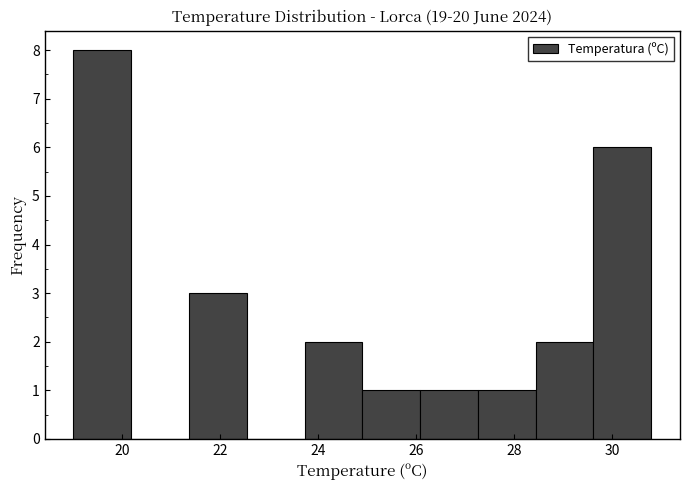

Reading left to right, transcribe this chart: for each bar, give the range it covers on the x-axis and its height. Neither the bar edges nor the heights are printed on the chart, so give them approximately, as read against the axes.

19.00 to 20.18: 8
20.18 to 21.36: 0
21.36 to 22.54: 3
22.54 to 23.72: 0
23.72 to 24.90: 2
24.90 to 26.08: 1
26.08 to 27.26: 1
27.26 to 28.44: 1
28.44 to 29.62: 2
29.62 to 30.80: 6